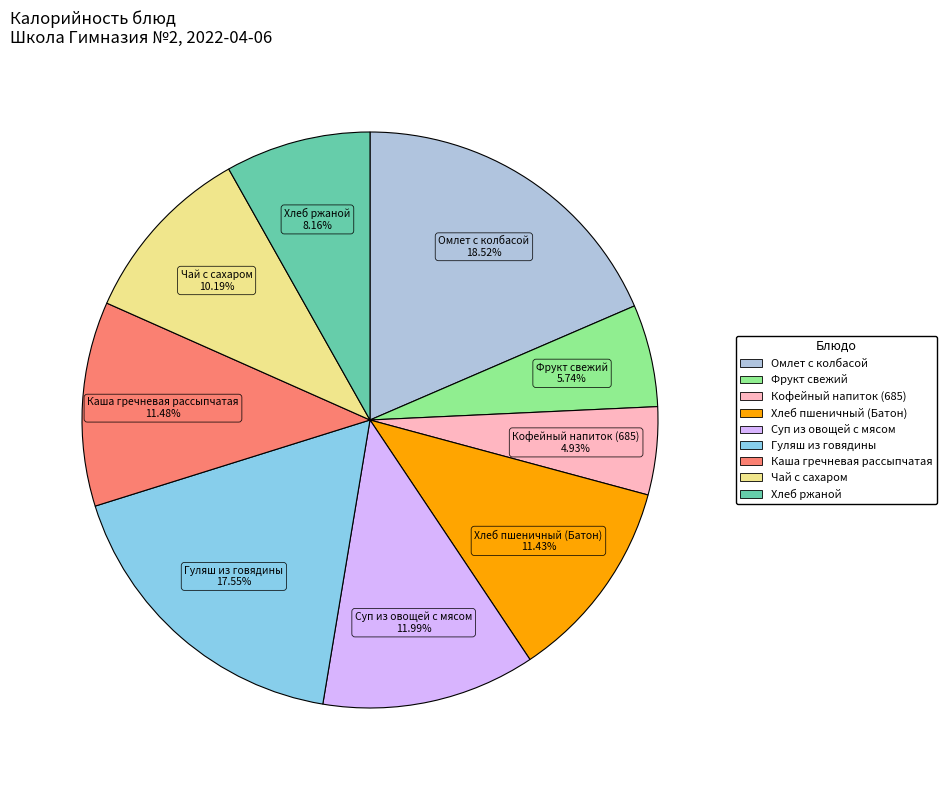

To the nearest percent, what is the difference between the largest and smallest slice percentages?

14%